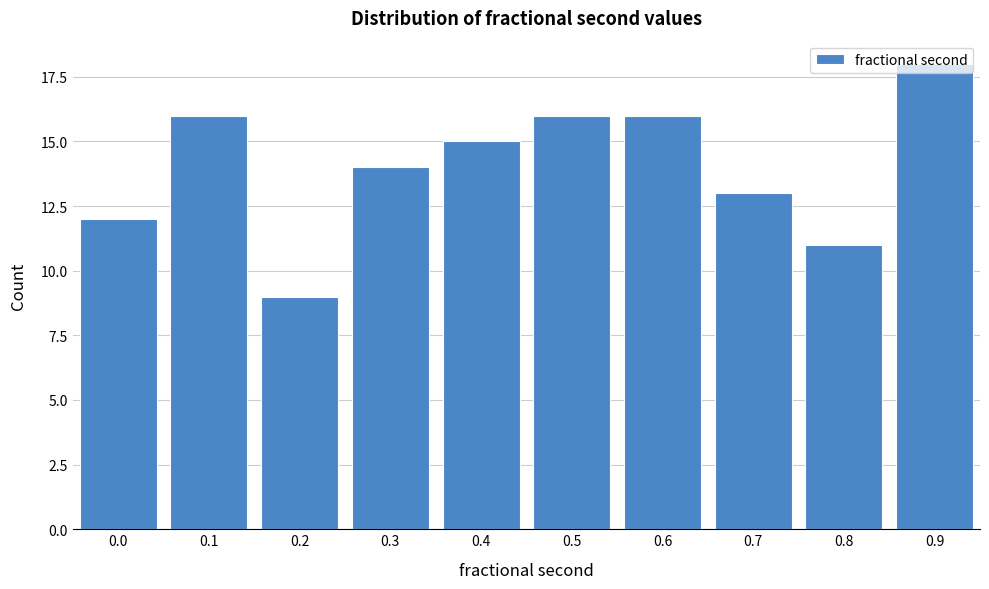

What is the change in value from 0.4 to 0.8?

-4